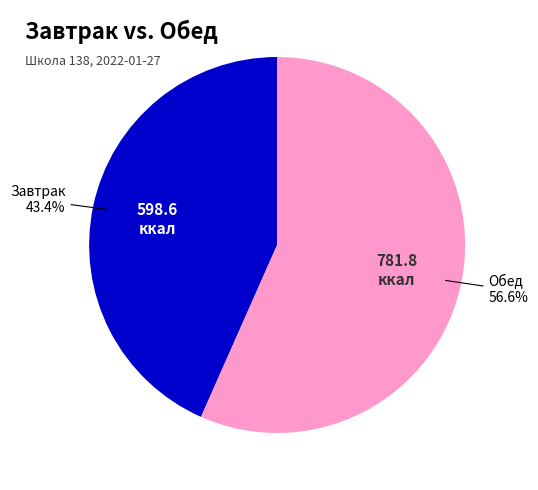

Is there any slice that represents more than half of the pie?

Yes